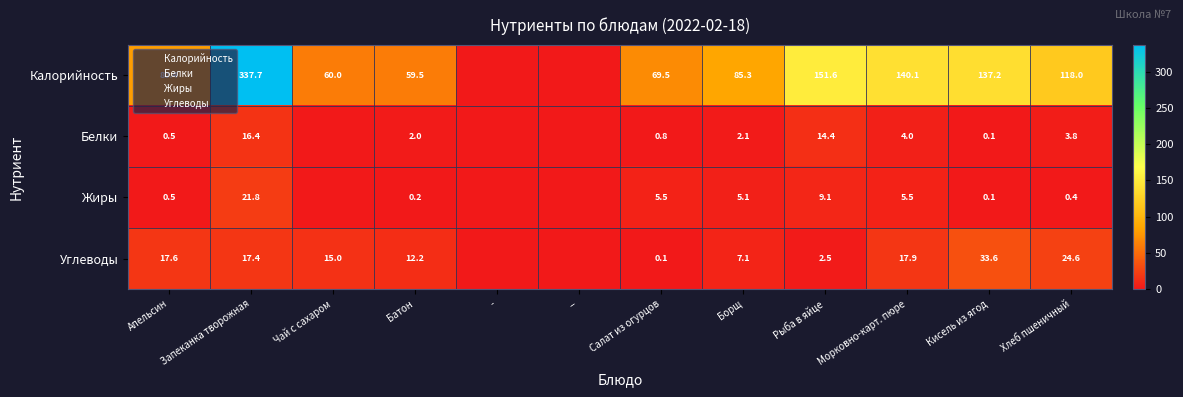

What is the total value across all series at Хлеб пшеничный?

146.8